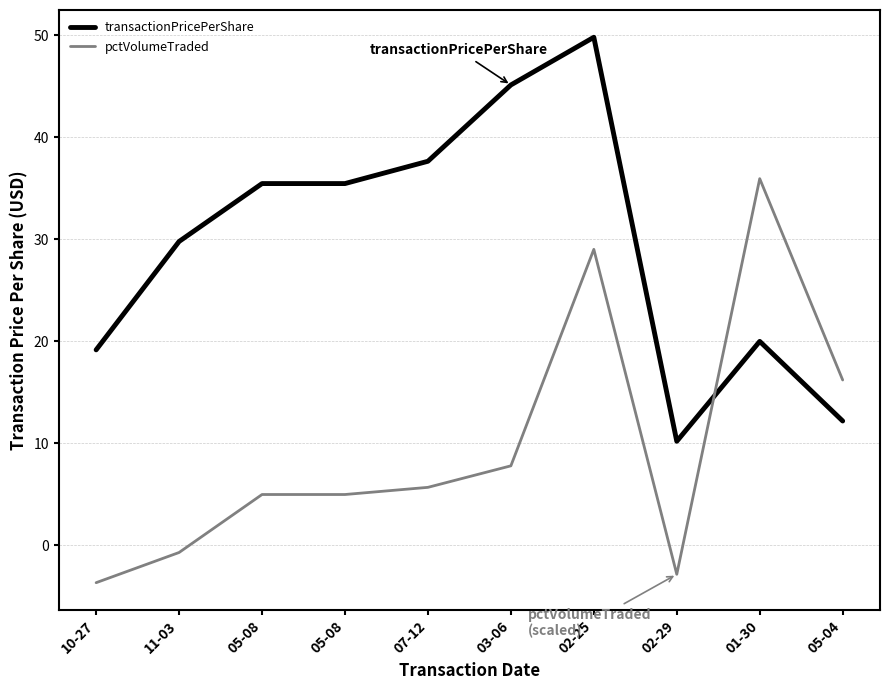

Is the value of pctVolumeTraded at 03-06 greater than the value of transactionPricePerShare at 07-12?

No